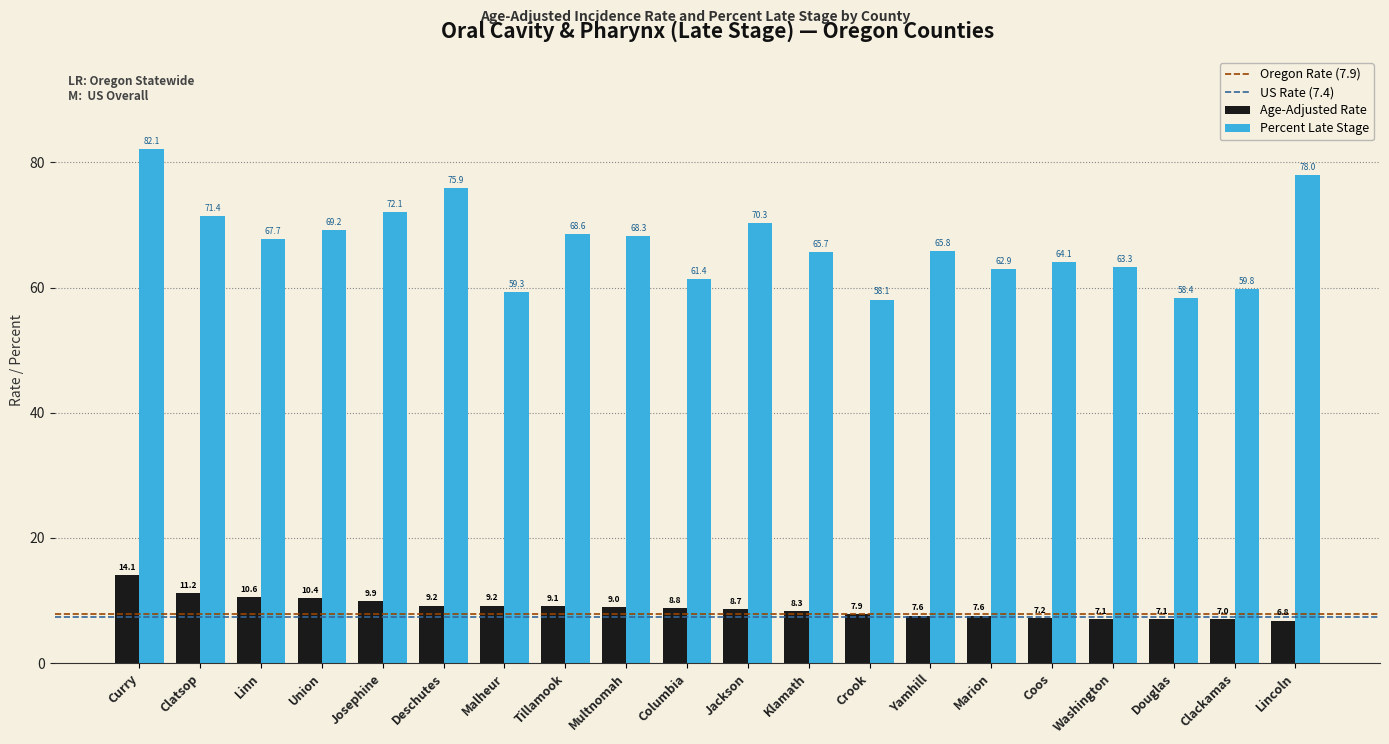

What value does the Age-Adjusted Rate series have at Linn?

10.6